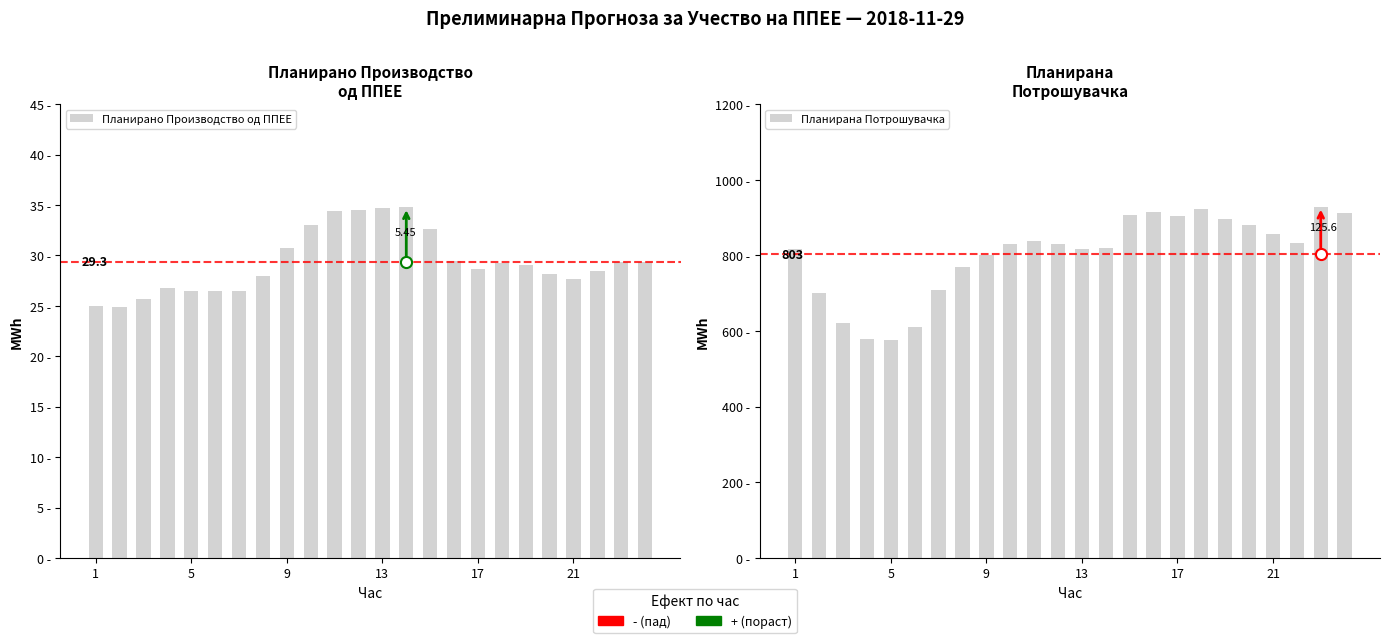

List the series in order of their overall mean, highest first.

Планирана Потрошувачка, Планирано Производство од ППЕЕ